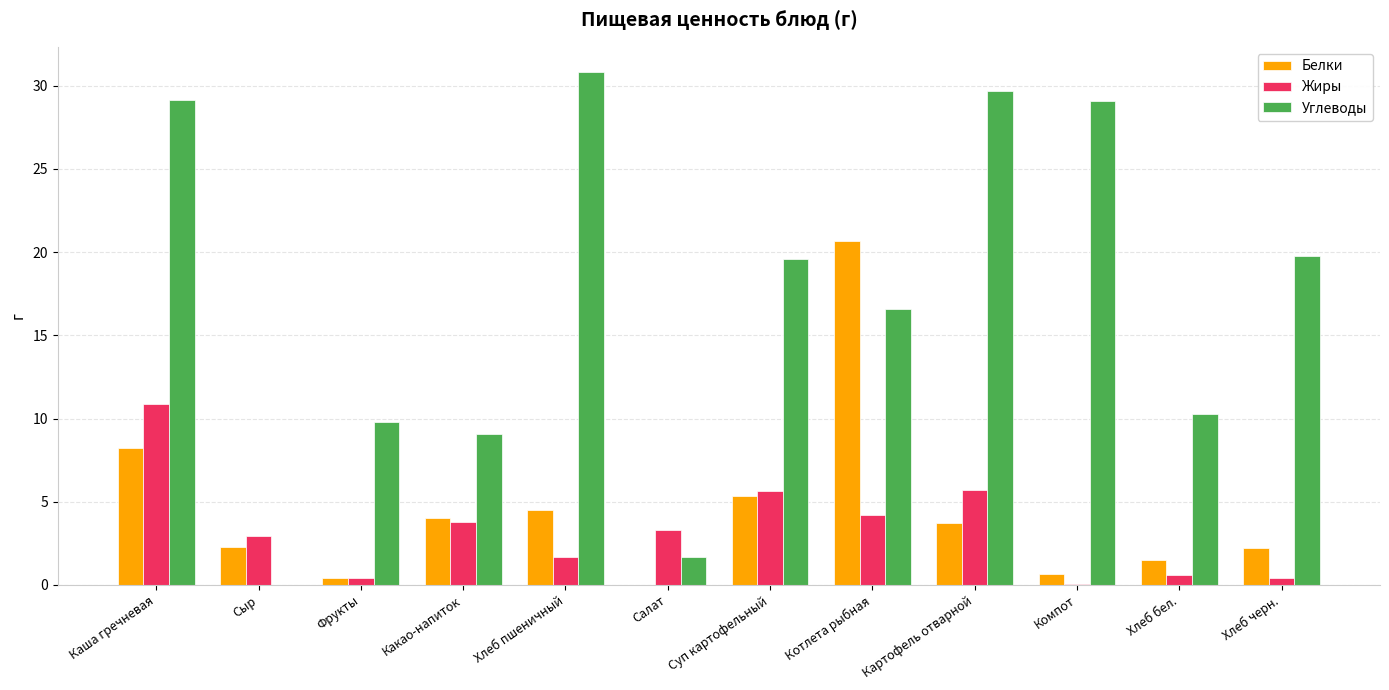

Is it true that Жиры equals 0.4 at Хлеб черн.?

True